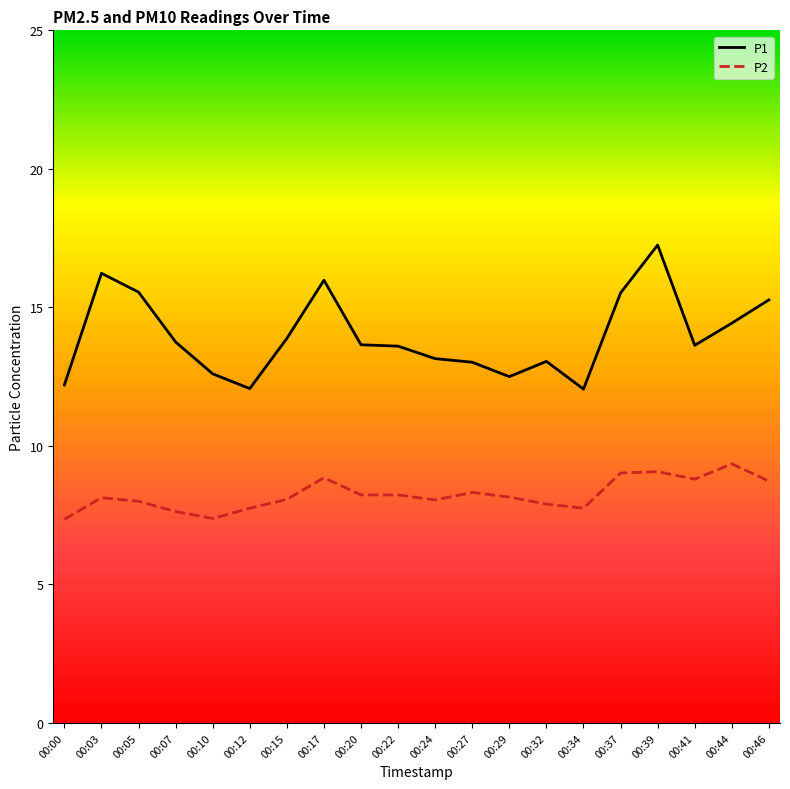

True or false: P2 and P1 intersect in this chart.

False